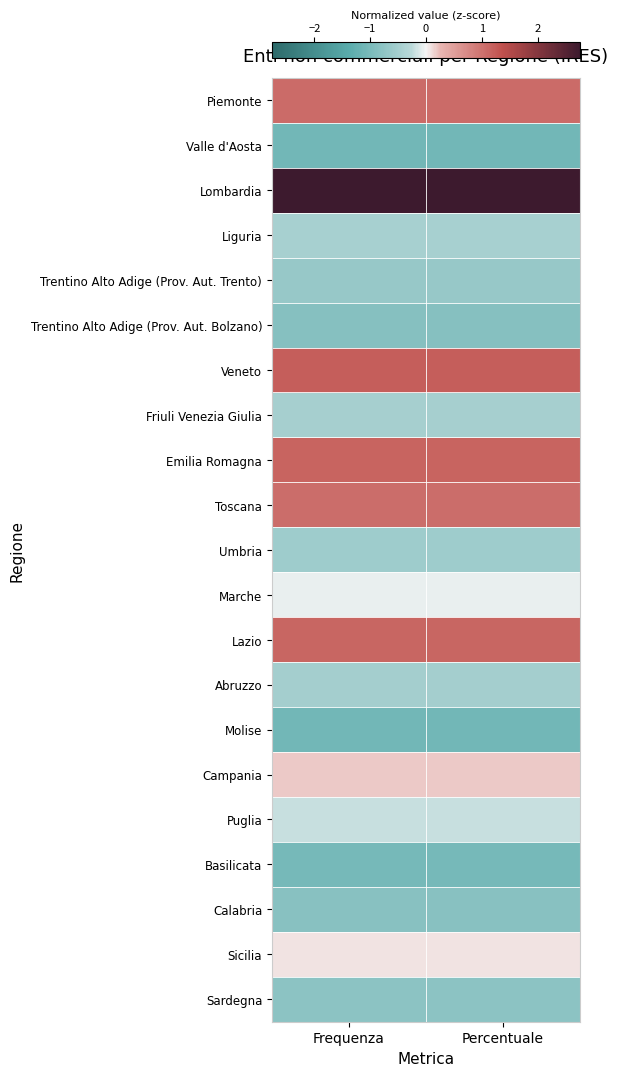

Reading right to left, list all the values displayed in this chart.

Piemonte: Percentuale=1.1	Frequenza=1.1
Valle d'Aosta: Percentuale=-1.1	Frequenza=-1.1
Lombardia: Percentuale=2.8	Frequenza=2.8
Liguria: Percentuale=-0.5	Frequenza=-0.5
Trentino Alto Adige (Prov. Aut. Trento): Percentuale=-0.7	Frequenza=-0.7
Trentino Alto Adige (Prov. Aut. Bolzano): Percentuale=-0.8	Frequenza=-0.8
Veneto: Percentuale=1.2	Frequenza=1.2
Friuli Venezia Giulia: Percentuale=-0.5	Frequenza=-0.5
Emilia Romagna: Percentuale=1.2	Frequenza=1.2
Toscana: Percentuale=1.0	Frequenza=1.0
Umbria: Percentuale=-0.6	Frequenza=-0.6
Marche: Percentuale=-0.1	Frequenza=-0.1
Lazio: Percentuale=1.1	Frequenza=1.1
Abruzzo: Percentuale=-0.5	Frequenza=-0.5
Molise: Percentuale=-1.1	Frequenza=-1.1
Campania: Percentuale=0.2	Frequenza=0.2
Puglia: Percentuale=-0.2	Frequenza=-0.2
Basilicata: Percentuale=-1.0	Frequenza=-1.0
Calabria: Percentuale=-0.8	Frequenza=-0.8
Sicilia: Percentuale=0.1	Frequenza=0.1
Sardegna: Percentuale=-0.8	Frequenza=-0.8